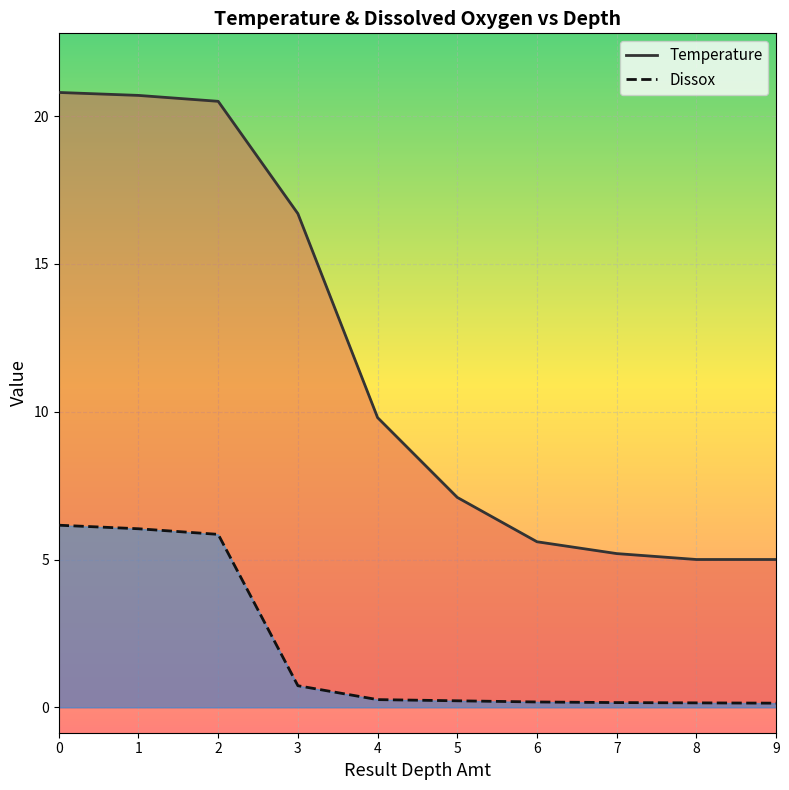

What is the difference between the Temperature values at 4 and 1?

10.9